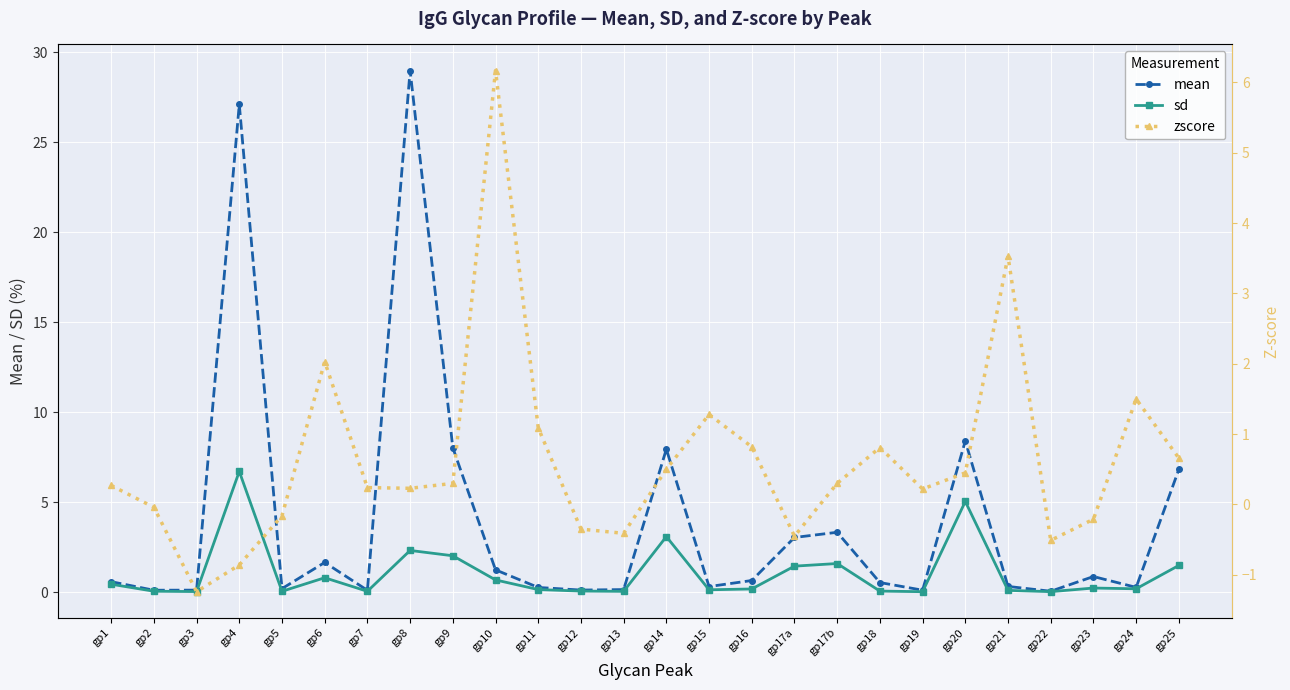

True or false: zscore has a value of 1.1 at gp11.

True